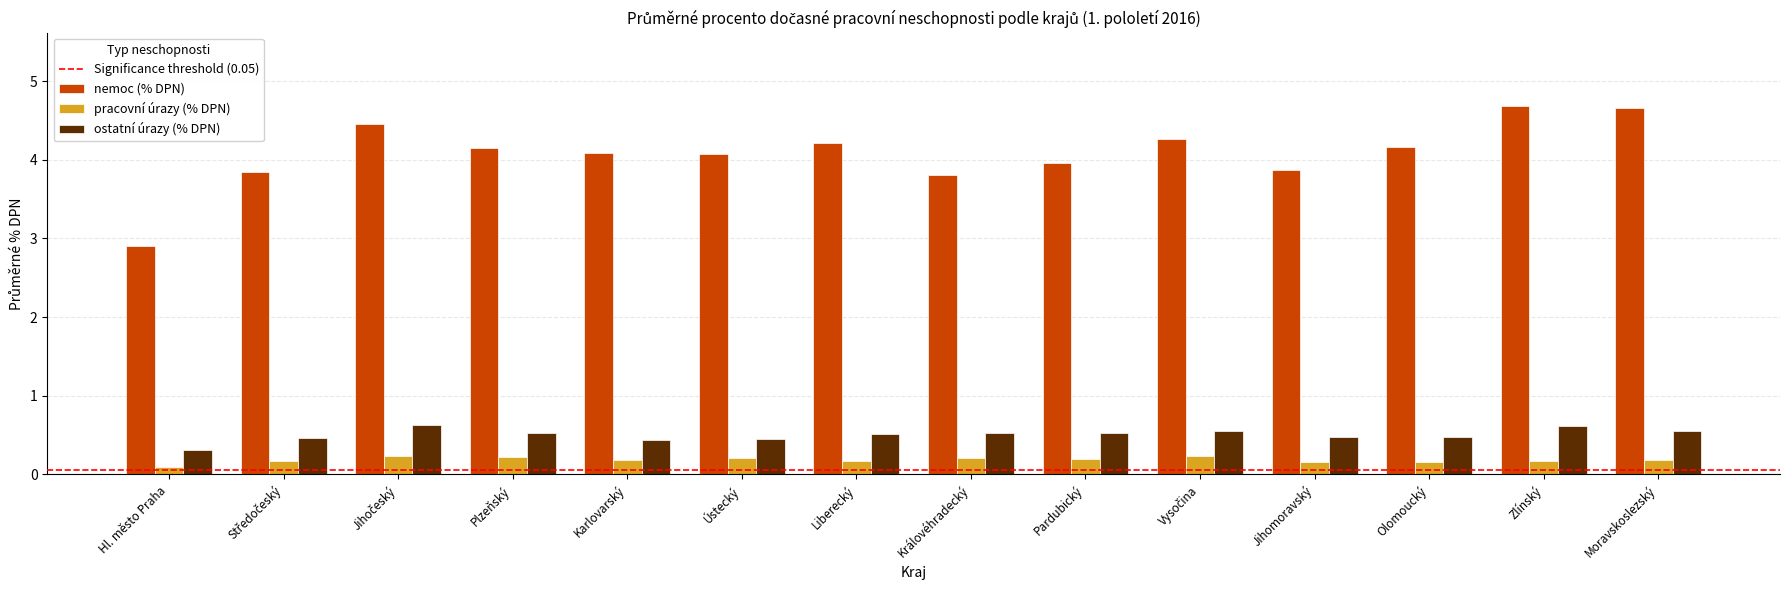

How many bars are there in each group?

3